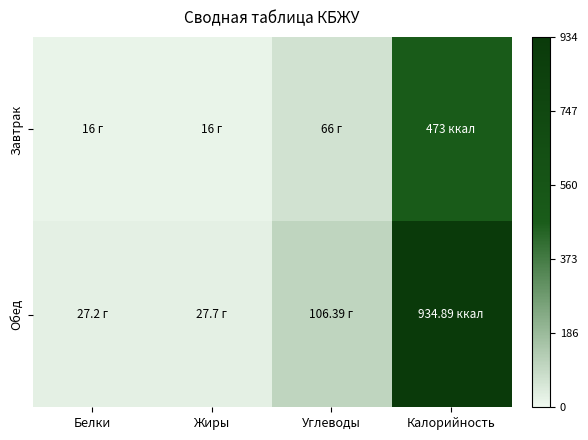

Which series has the largest total across all categories?

Обед